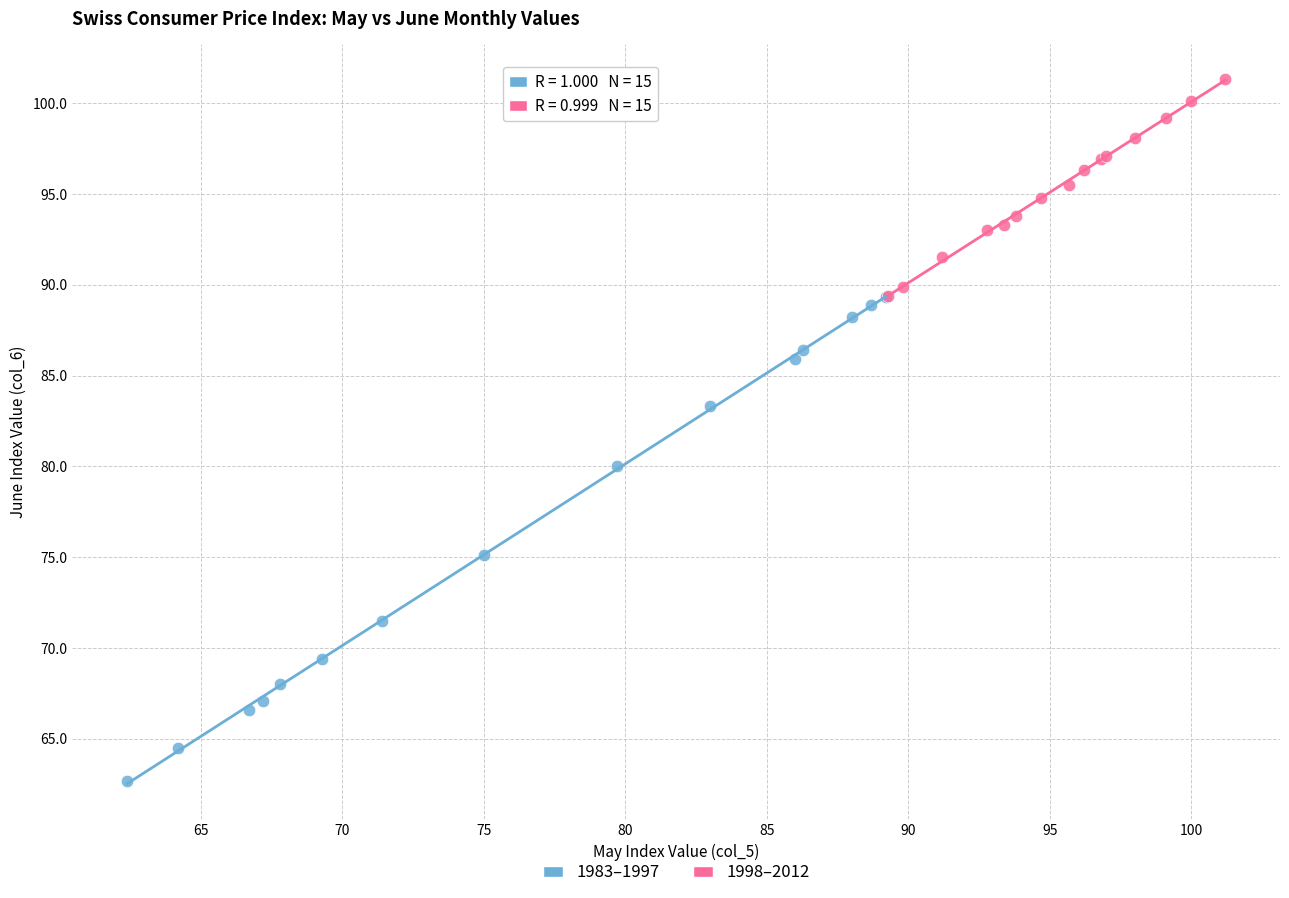

Which series reaches the maximum Y coordinate?

1998–2012